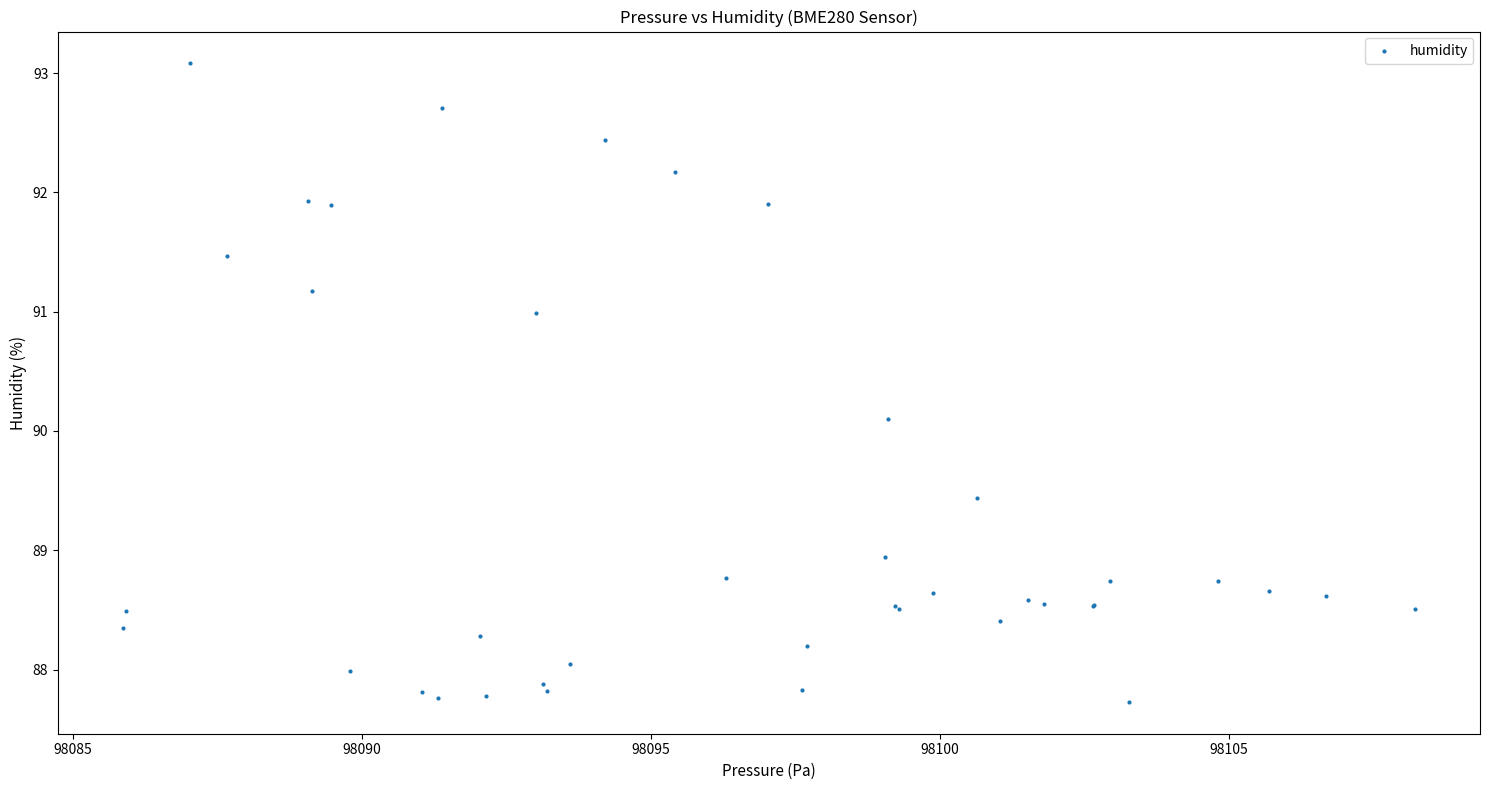

What Y value in the scatter plot is closest to 90?

90.1